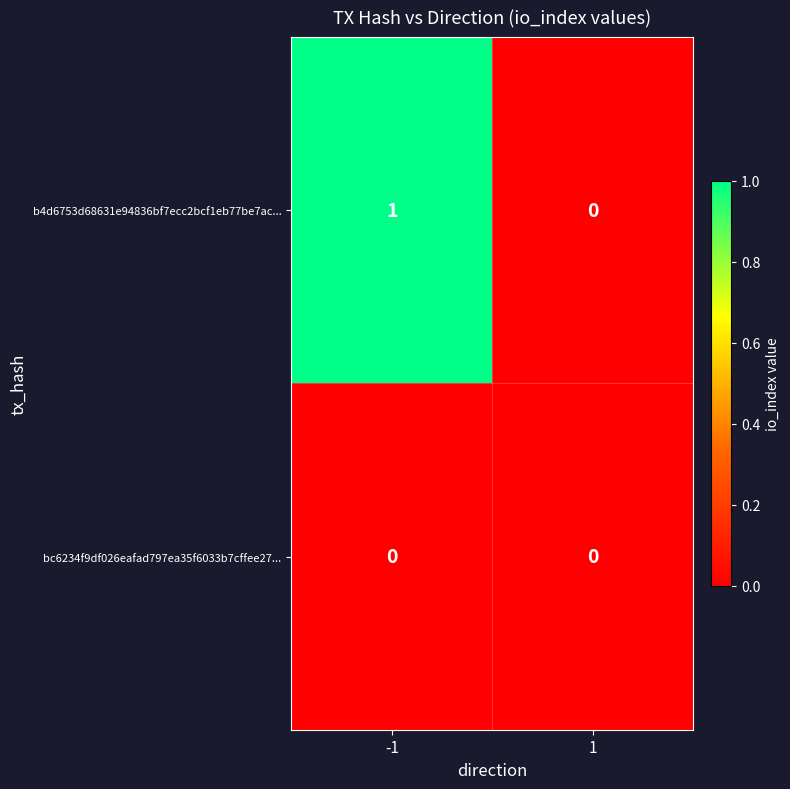

The bc6234f9df026eafad797ea35f6033b7cffee27... series shows 0 at -1. True or false?

True